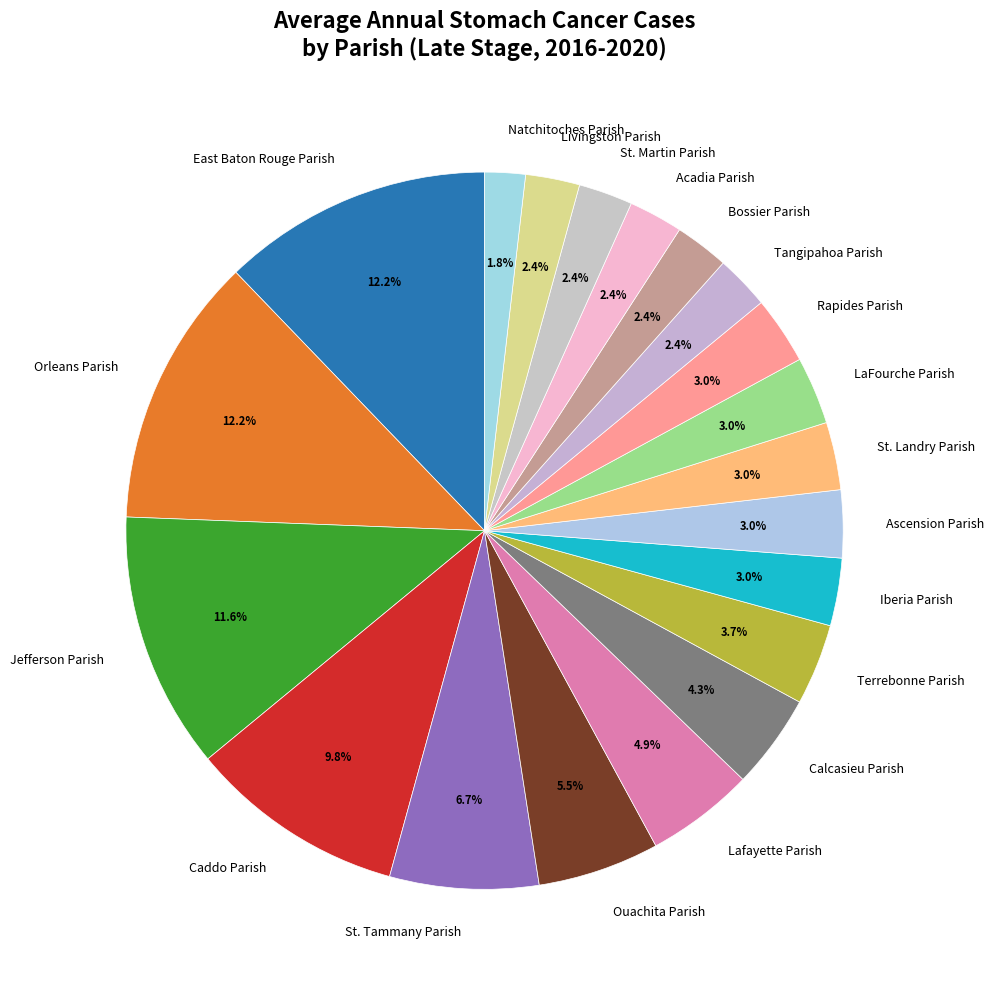

To the nearest percent, what percentage of the pie is Ascension Parish?

3%